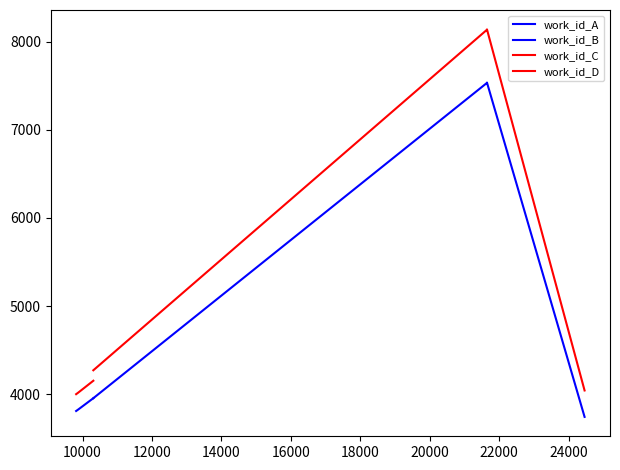

Where is the data nearest to the value 5640?

10310